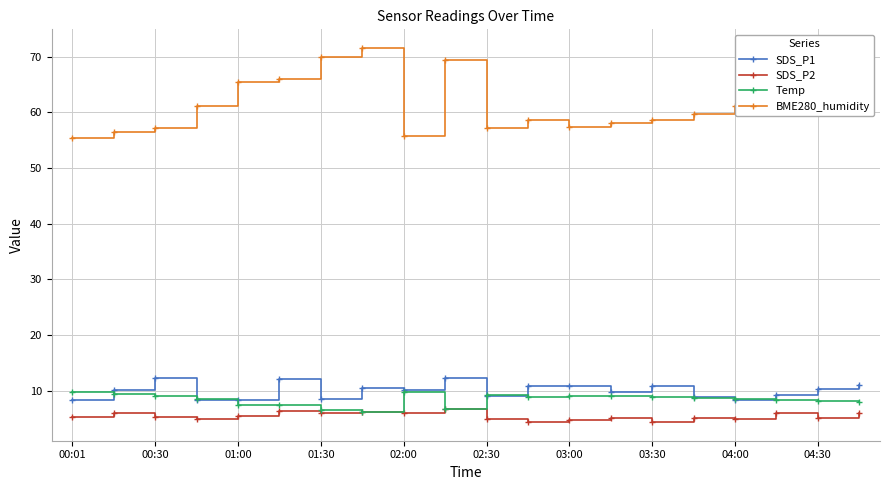

True or false: SDS_P2 and SDS_P1 cross at least once.

False